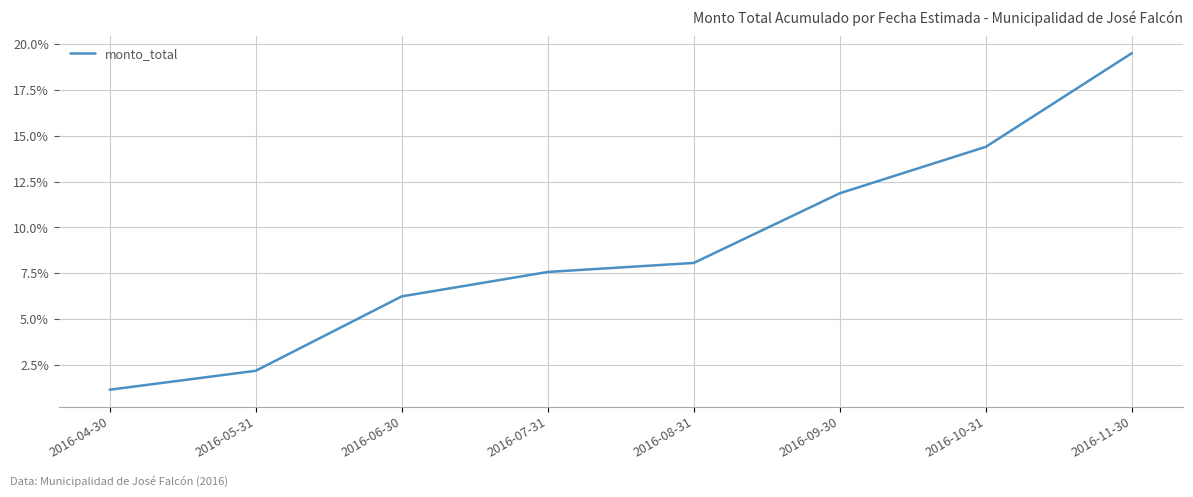

At which category does the chart reach its minimum across all series?

2016-04-30